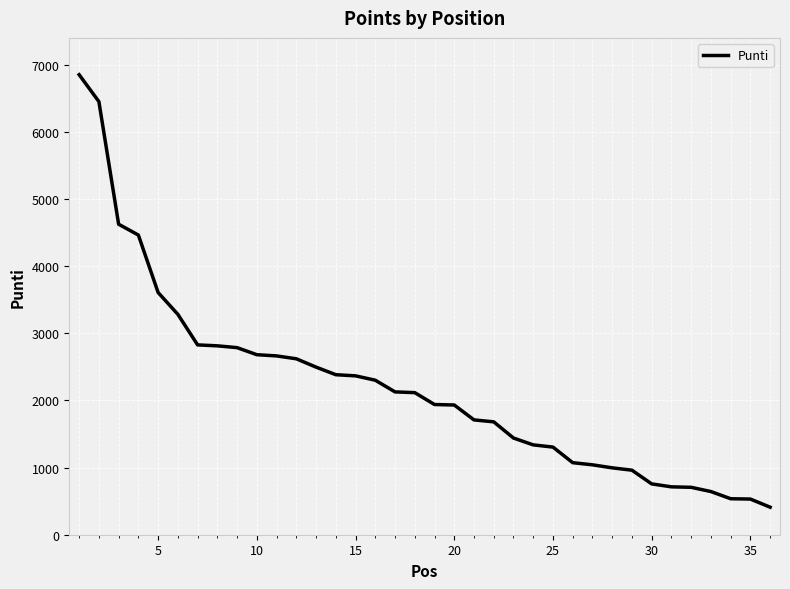

What is the minimum value shown in the chart?

410